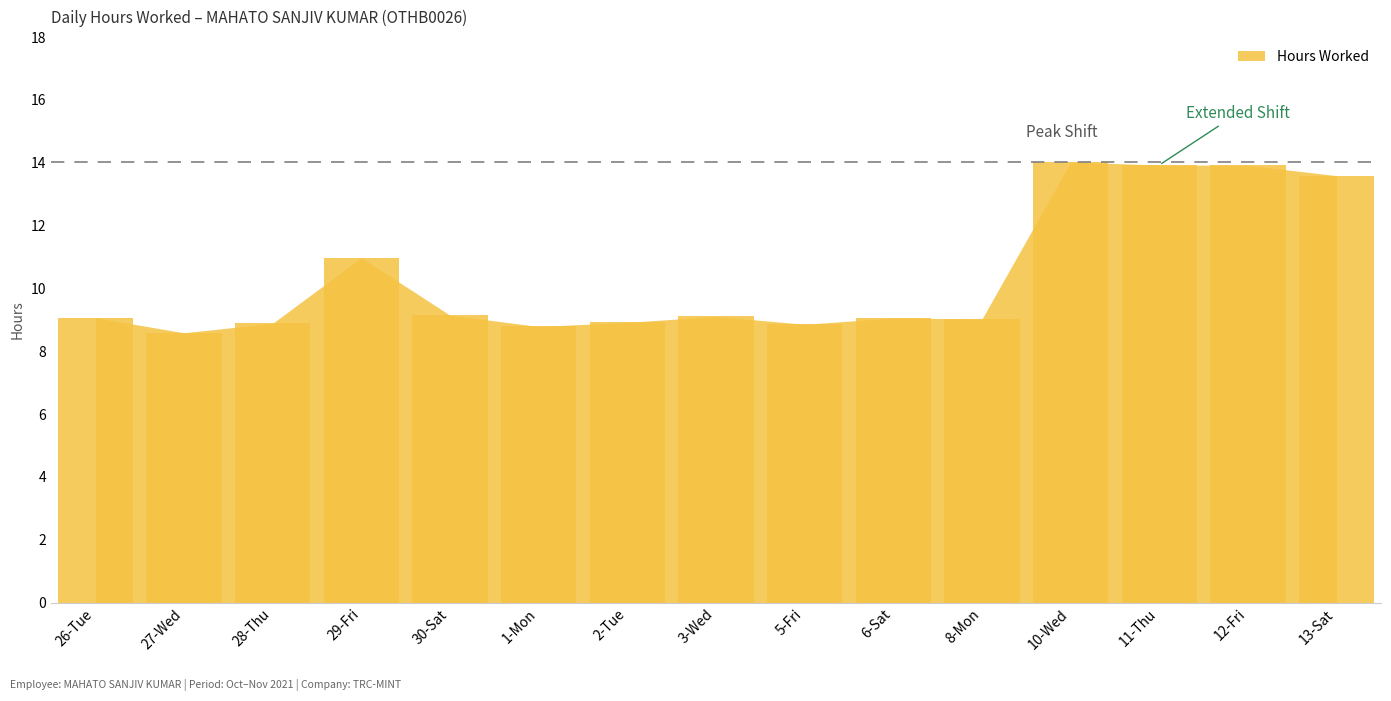

What is the label of the 13th bar from the right?

28-Thu